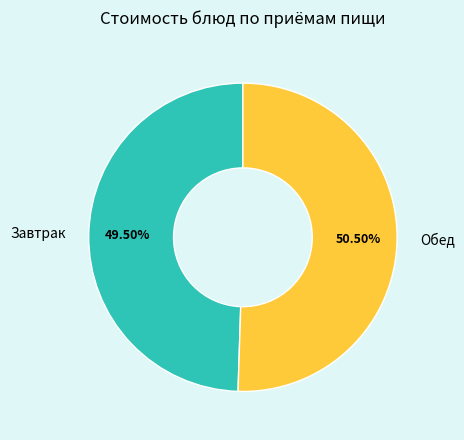

Is there a majority slice in this chart?

Yes